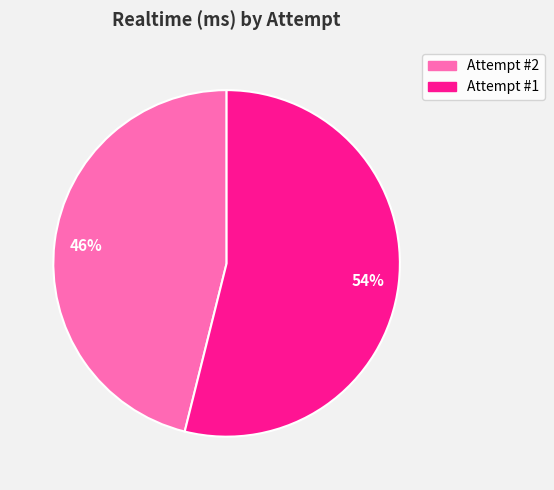

How many segments does this pie chart have?

2